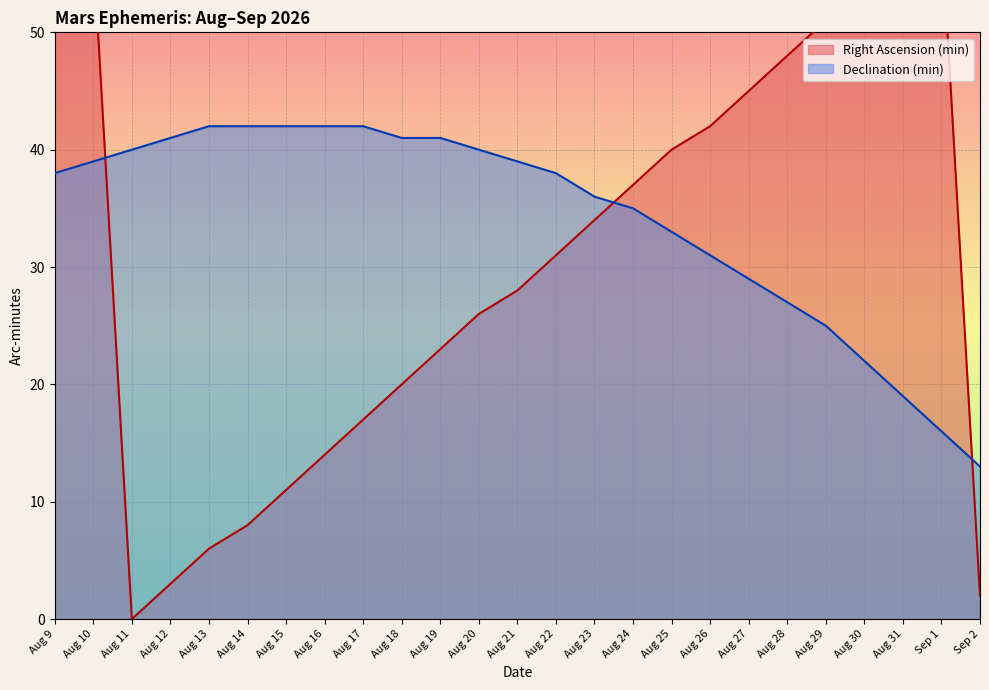

What is the sum of all Declination (min) values?

853